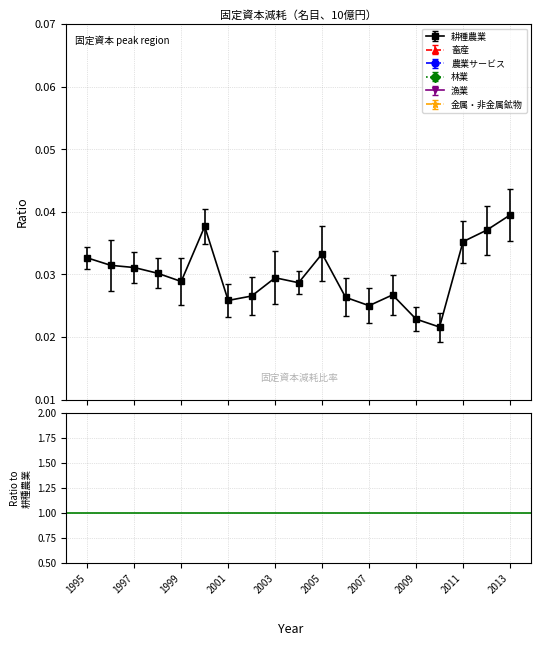

How many interior local peaks does the 金属・非金属鉱物 series have?

4